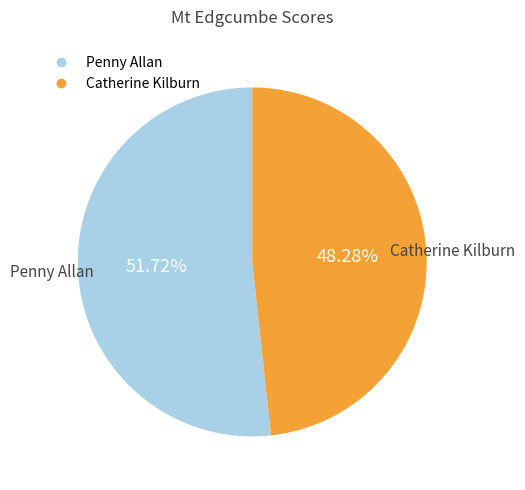

To the nearest percent, what is the combined percentage of Catherine Kilburn and Penny Allan?

100%